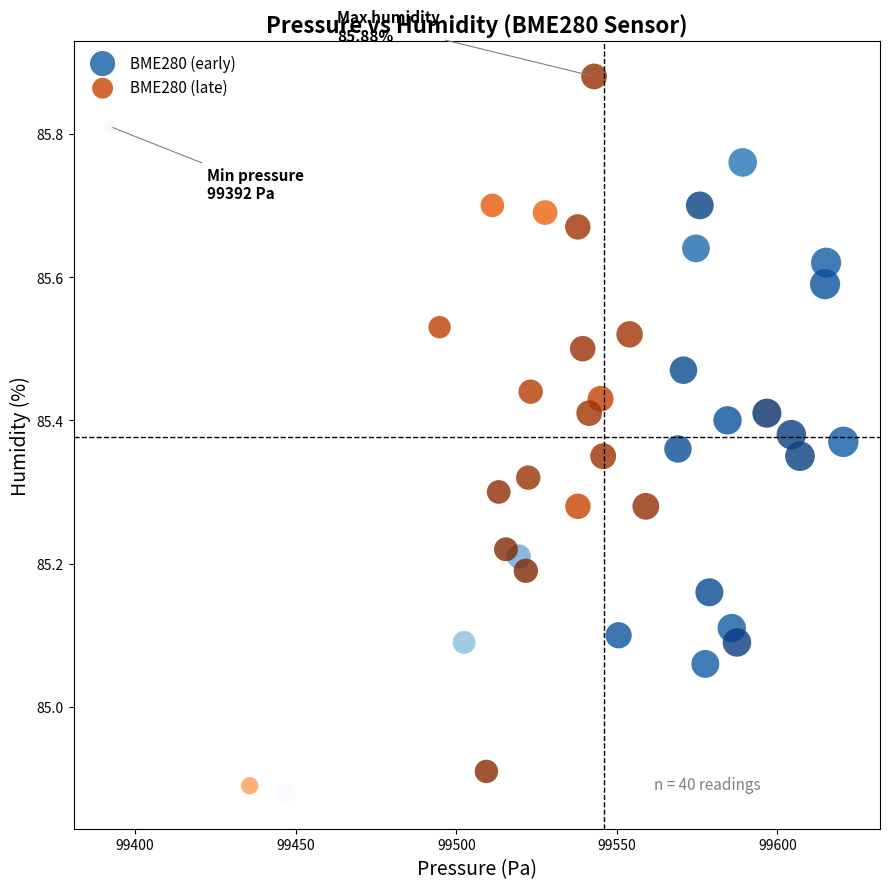

Which series reaches the maximum Y coordinate?

BME280 (late)